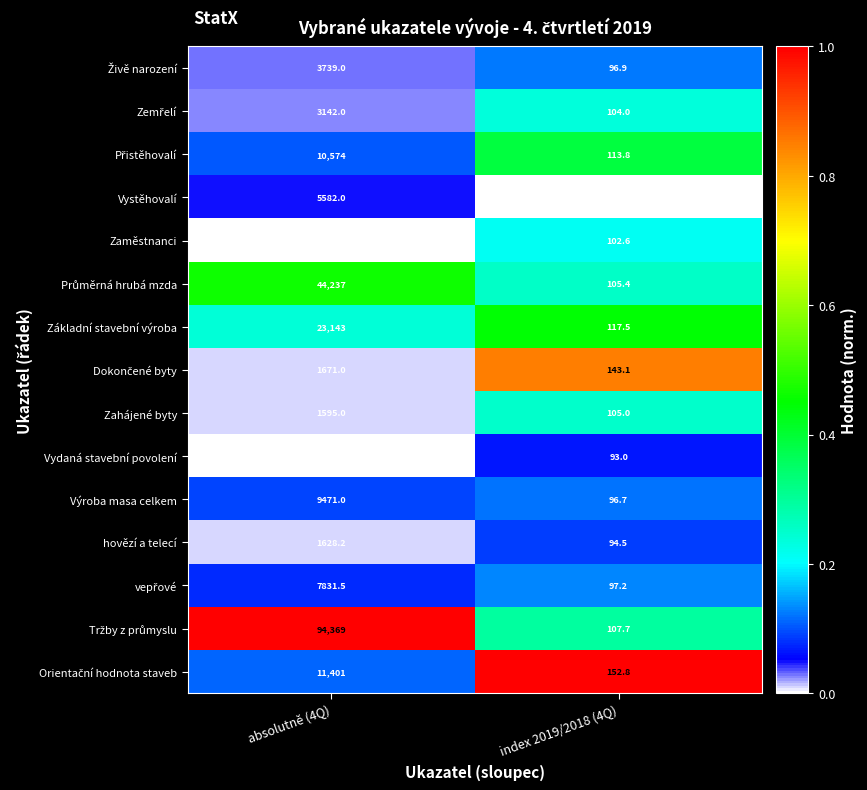

At which label is hovězí a telecí closest to 861?

index 2019/2018 (4Q)